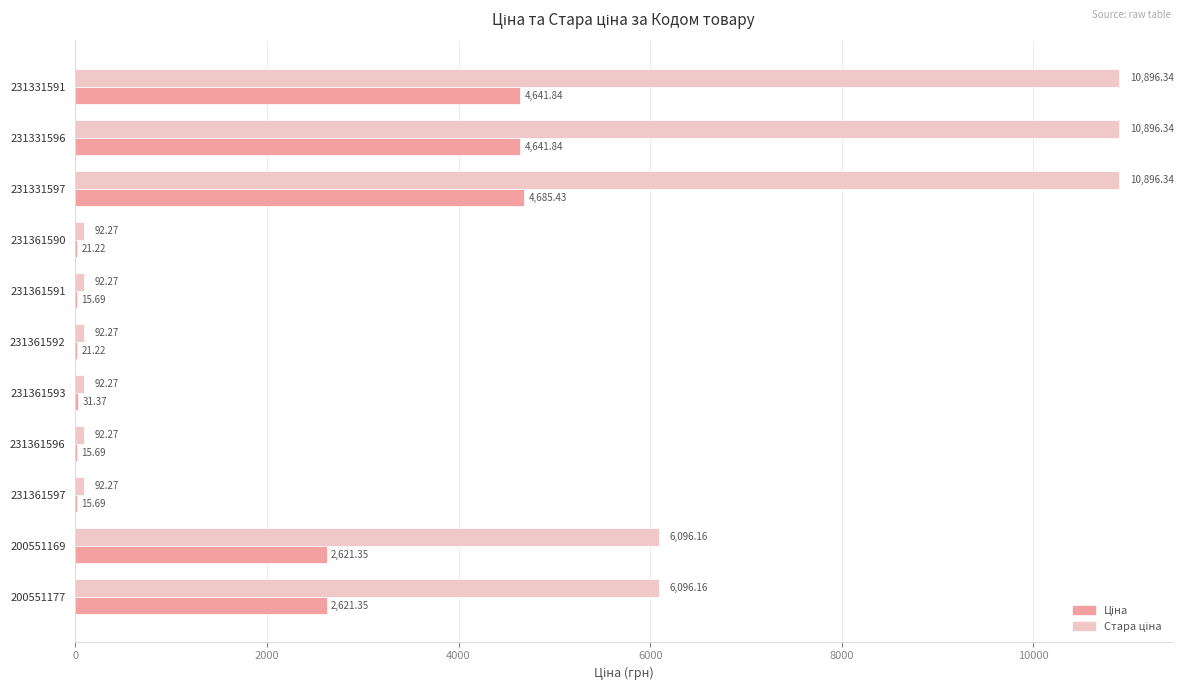

What is the total value across all series at 231361596?

108.0